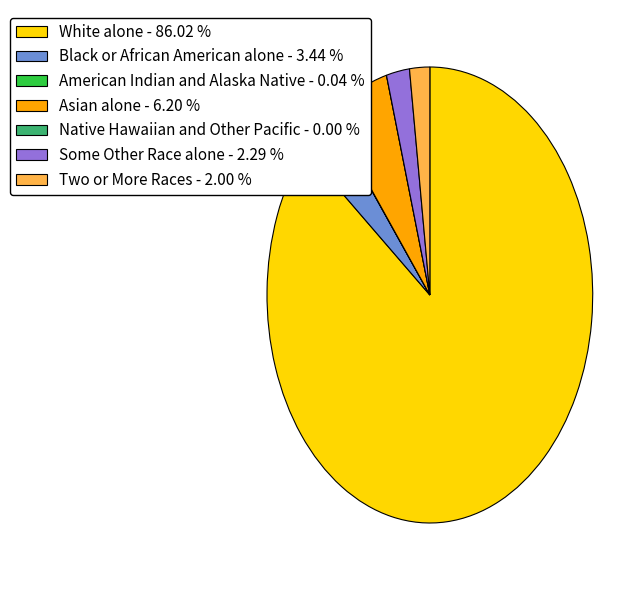

Between Black or African American alone and White alone, which is larger?

White alone